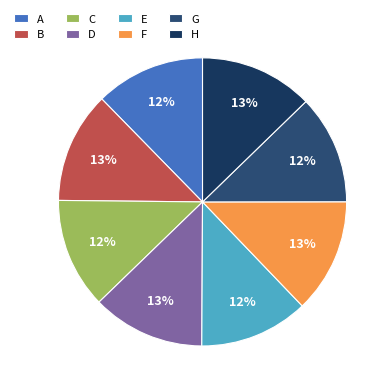

To the nearest percent, what percentage of the pie is H?

13%